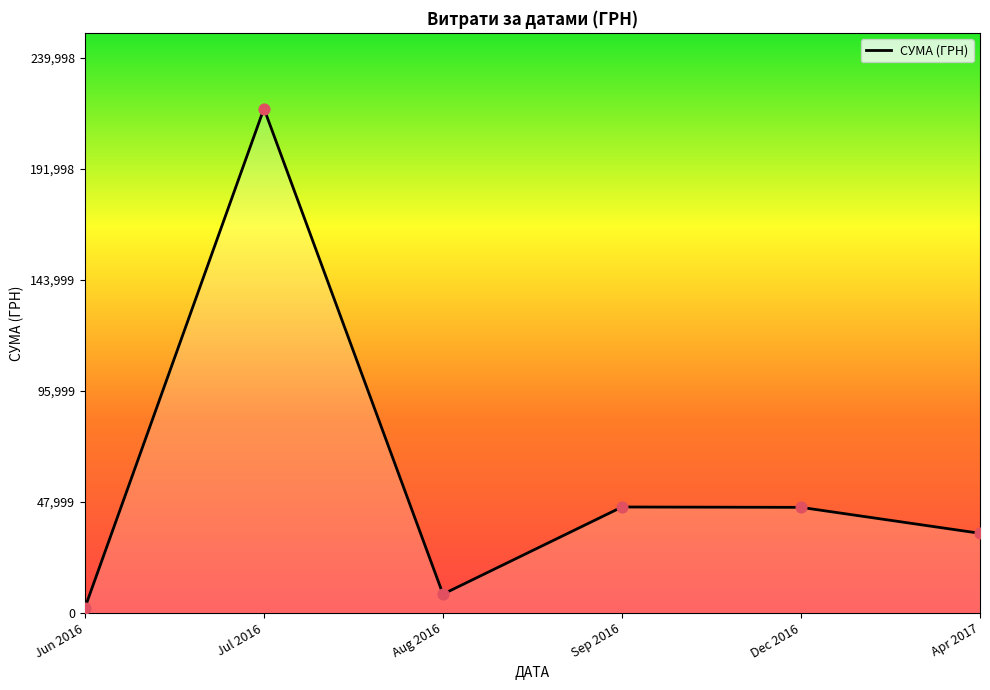

What is the change in value from Jul 2016 to Dec 2016?

-172481.1